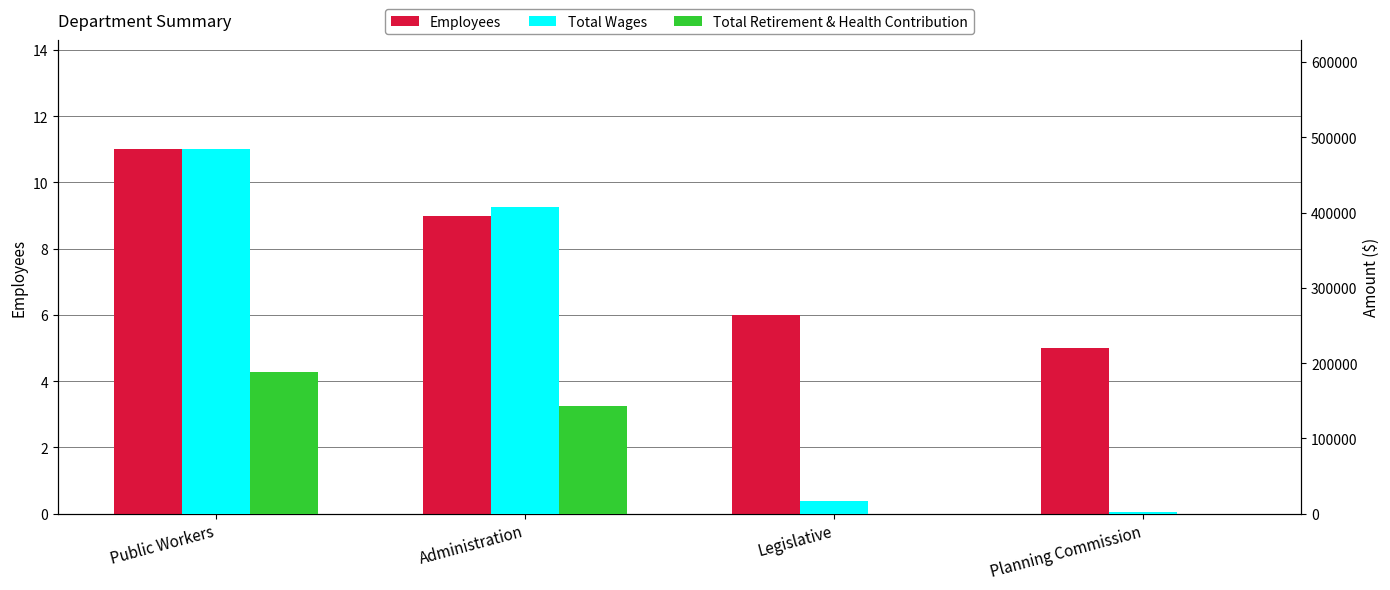

What position from the right is Legislative?

2